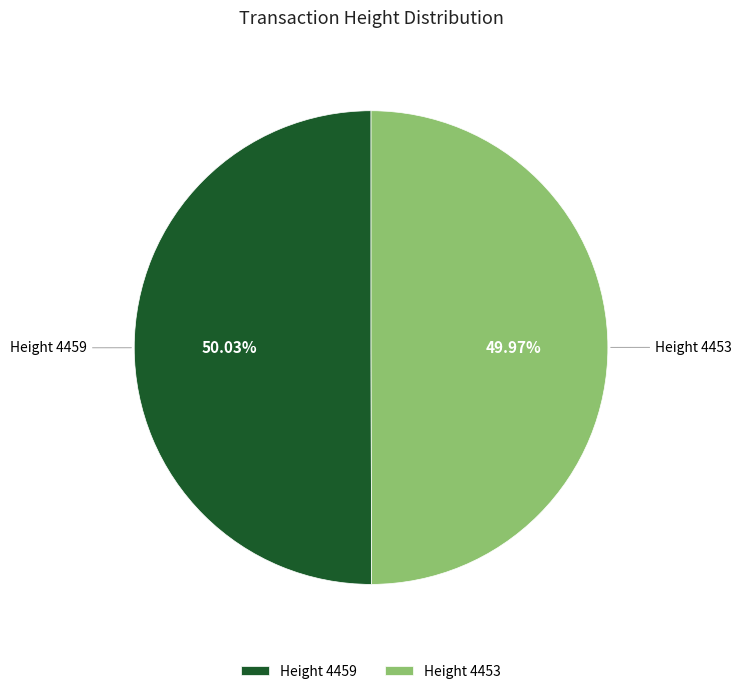

Combined, do Height 4459 and Height 4453 account for over 50%?

Yes